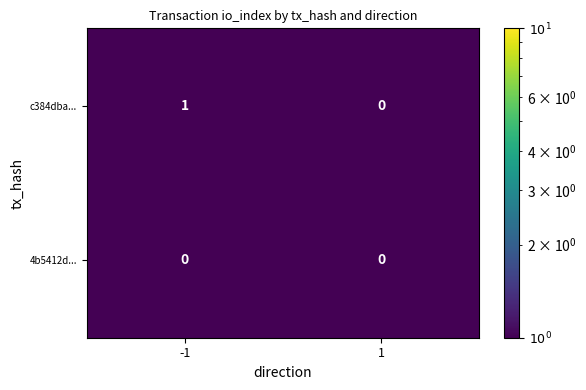

Which series has the largest range (max minus min)?

c384dba...